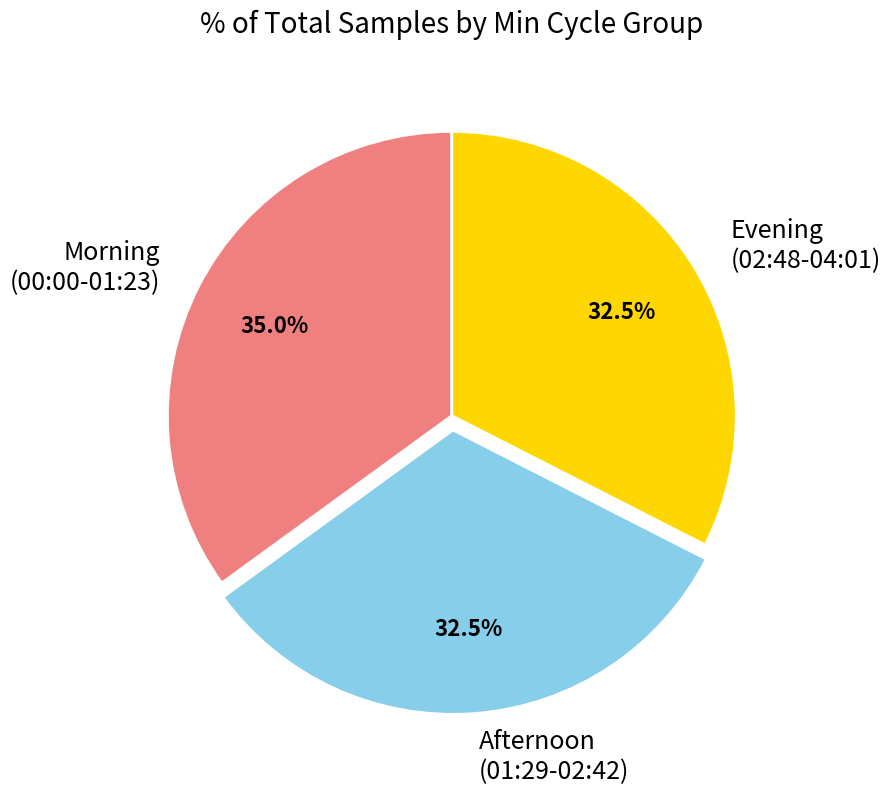

Does any single category account for the majority?

No